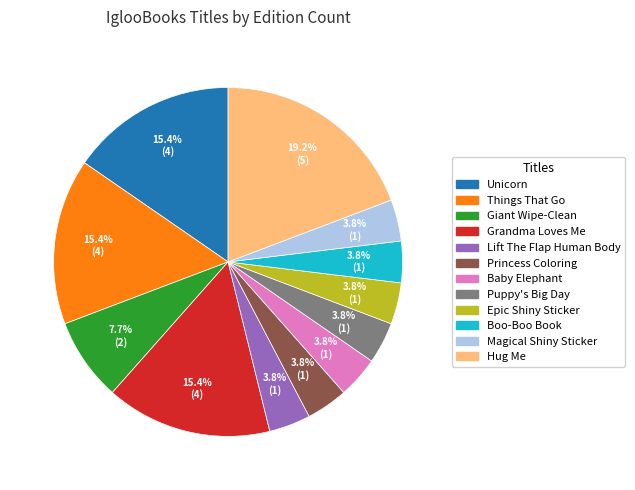

What is the largest slice in the pie chart?

Hug Me